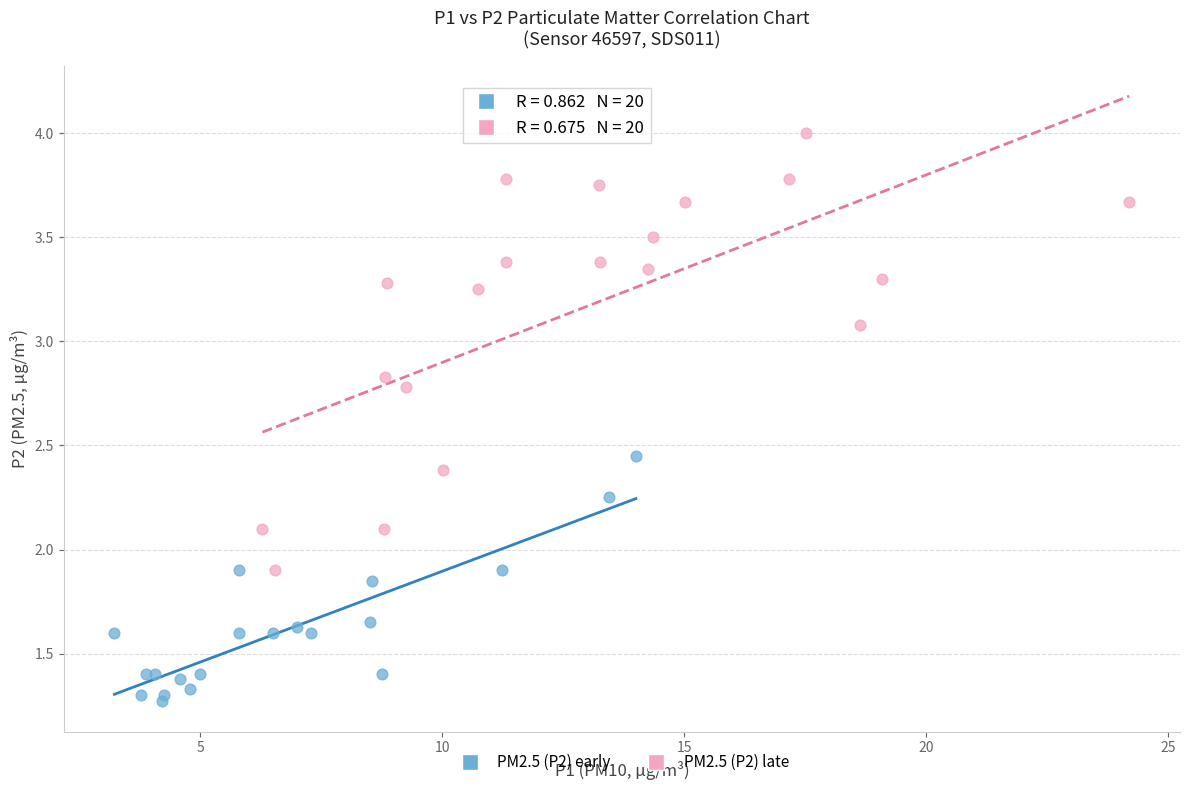

Which series has the widest spread of Y values?

PM2.5 (P2) late